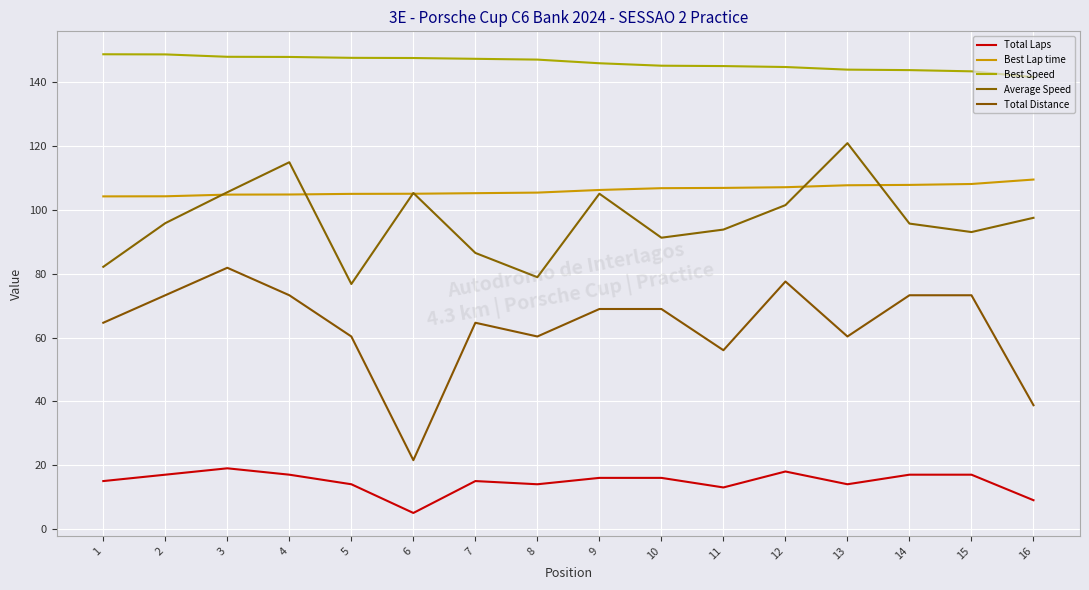

Where is Total Distance nearest to the value 51?

11